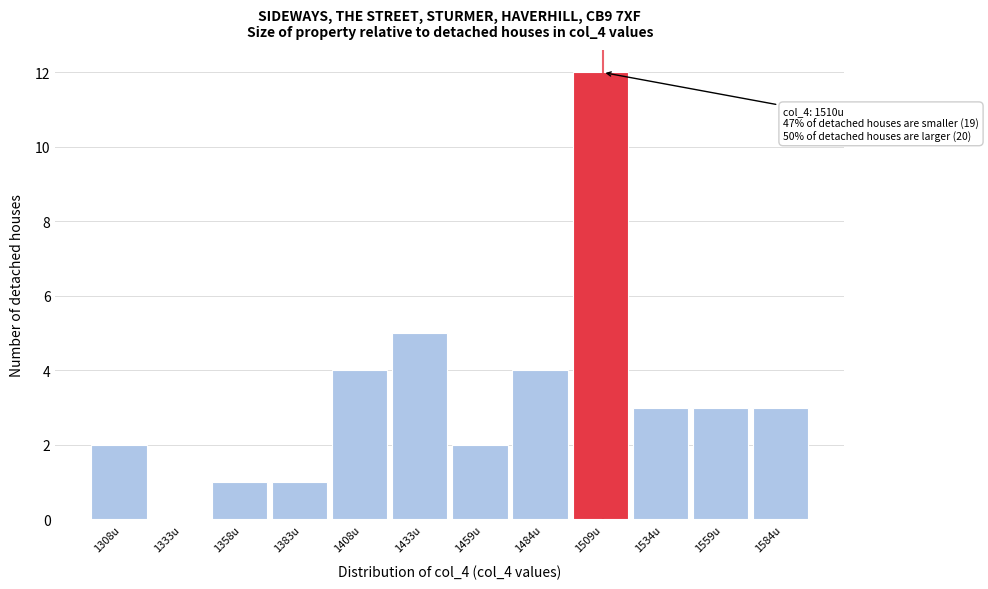

Reading right to left, extract all data points from this chart.

1584u=3	1559u=3	1534u=3	1509u=12	1484u=4	1459u=2	1433u=5	1408u=4	1383u=1	1358u=1	1333u=0	1308u=2